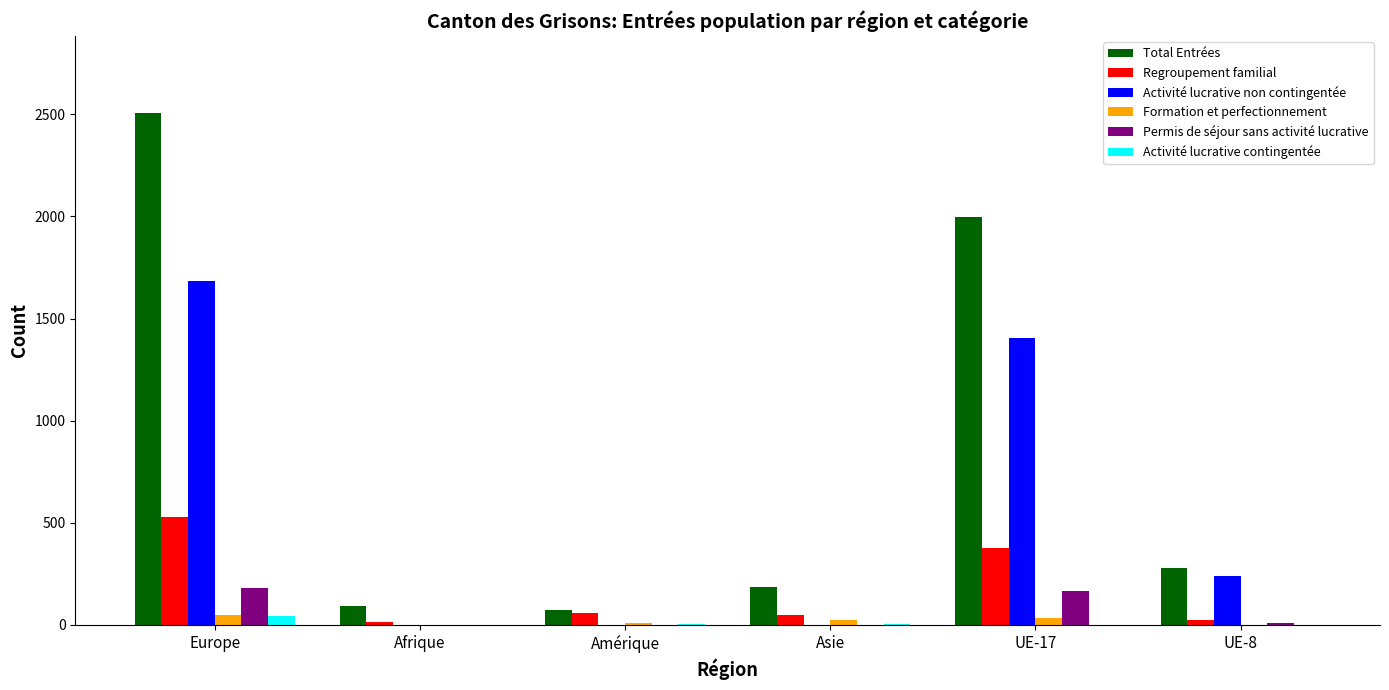

At which category is the sum across all series the highest?

Europe